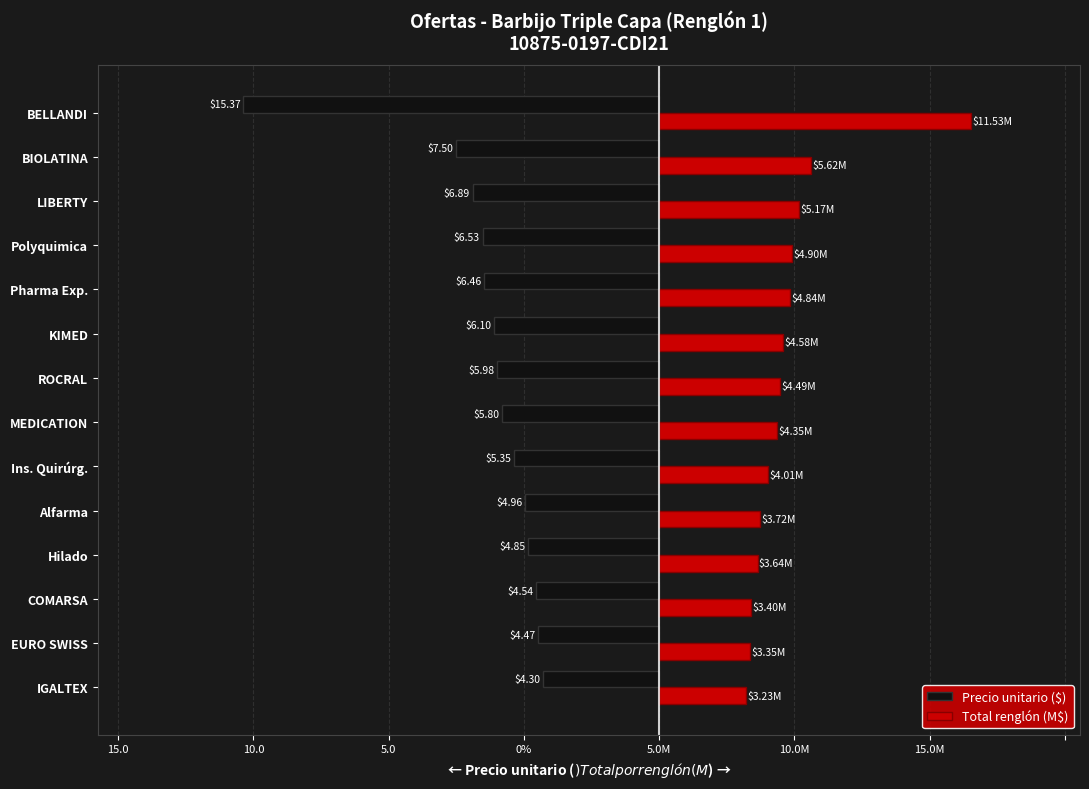

What is the value of the Precio unitario ($) bar at the 11th from the left?

-6.5